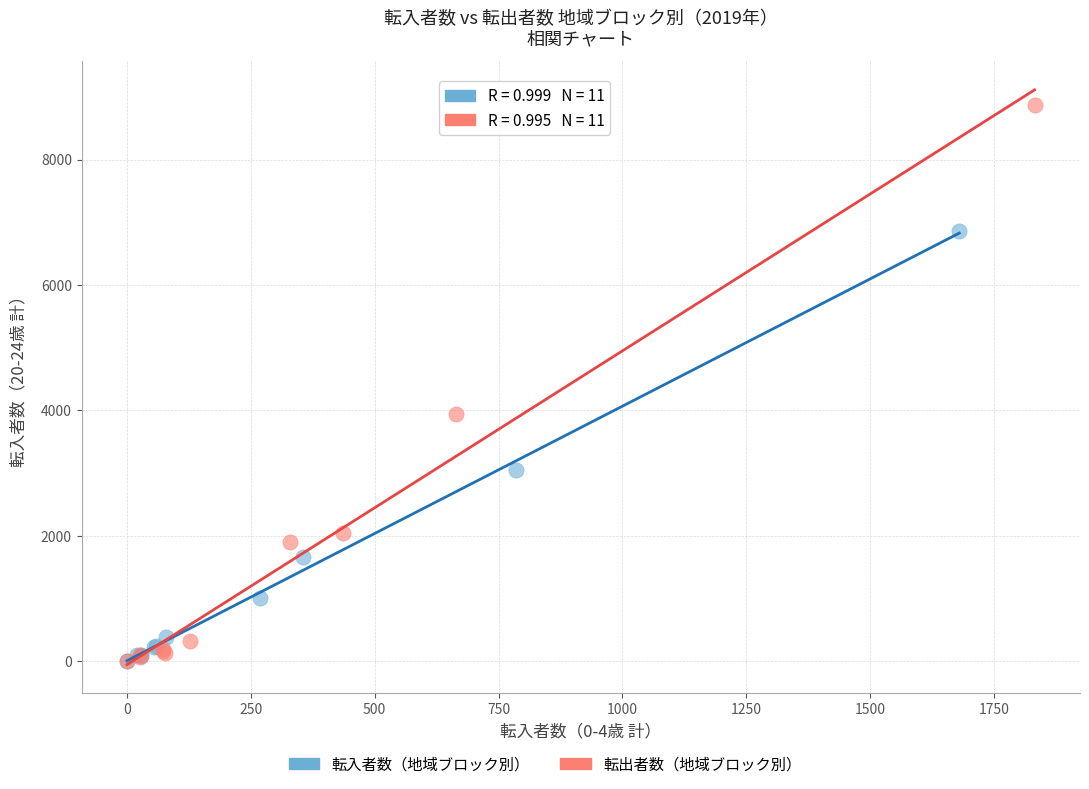

Which series has the largest Y range (max minus min)?

転出者数（地域ブロック別）